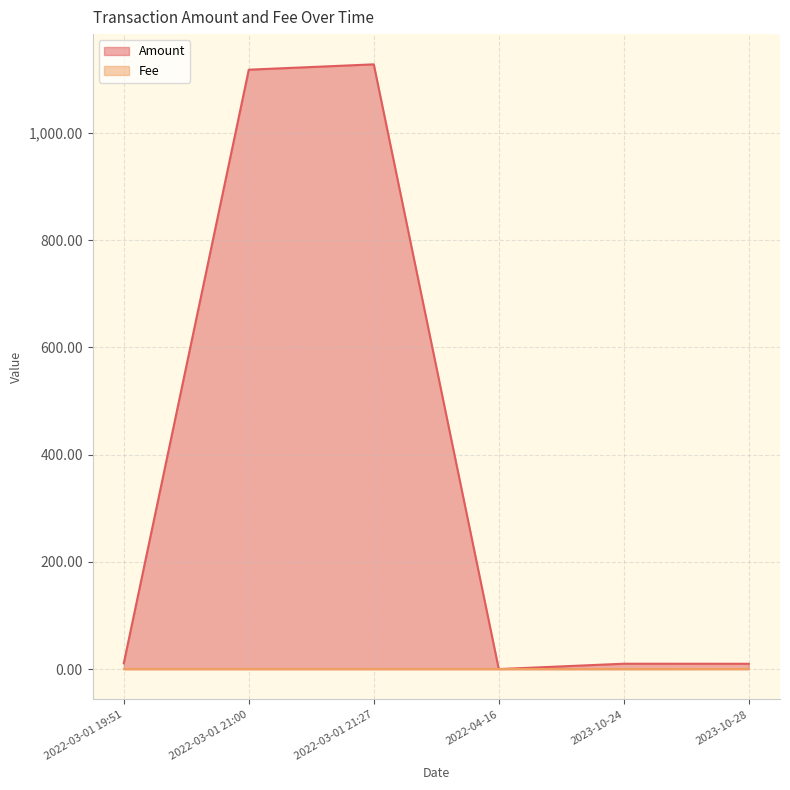

List the labels in order of Amount value, largest first.

2022-03-01 21:27, 2022-03-01 21:00, 2022-03-01 19:51, 2023-10-24, 2023-10-28, 2022-04-16